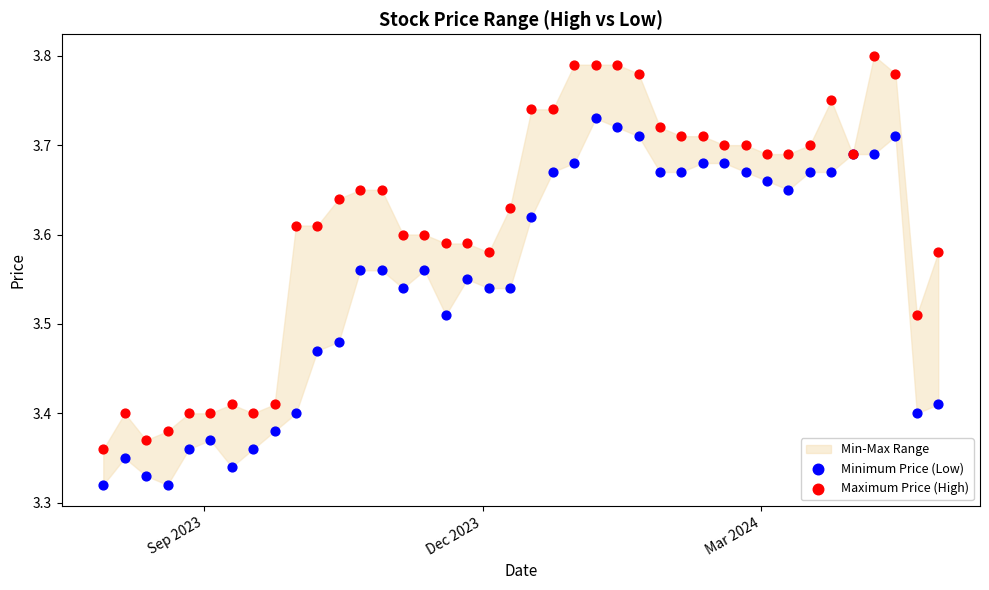

Which series has the widest spread of Y values?

Maximum Price (High)